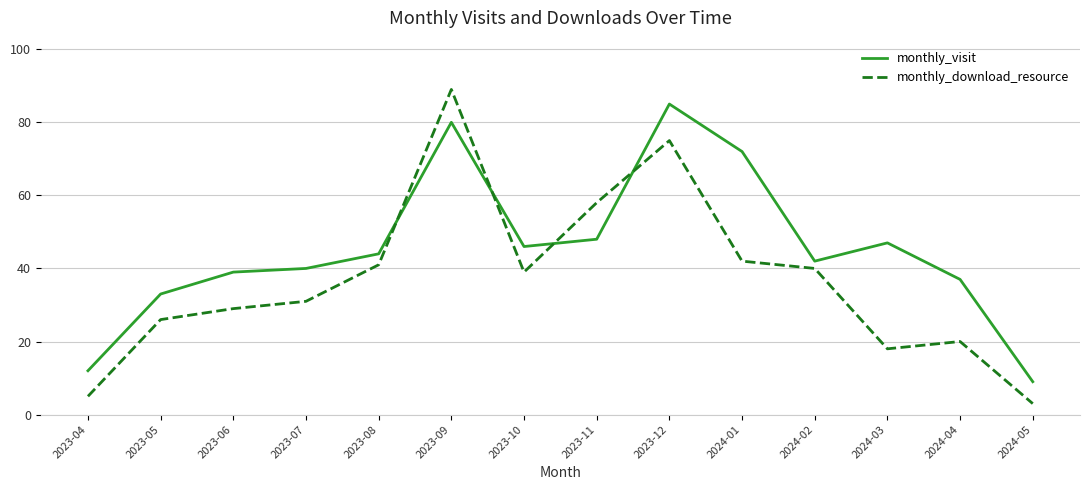

Reading left to right, list all the values displayed in this chart.

monthly_visit: 2023-04=12	2023-05=33	2023-06=39	2023-07=40	2023-08=44	2023-09=80	2023-10=46	2023-11=48	2023-12=85	2024-01=72	2024-02=42	2024-03=47	2024-04=37	2024-05=9
monthly_download_resource: 2023-04=5	2023-05=26	2023-06=29	2023-07=31	2023-08=41	2023-09=89	2023-10=39	2023-11=58	2023-12=75	2024-01=42	2024-02=40	2024-03=18	2024-04=20	2024-05=3